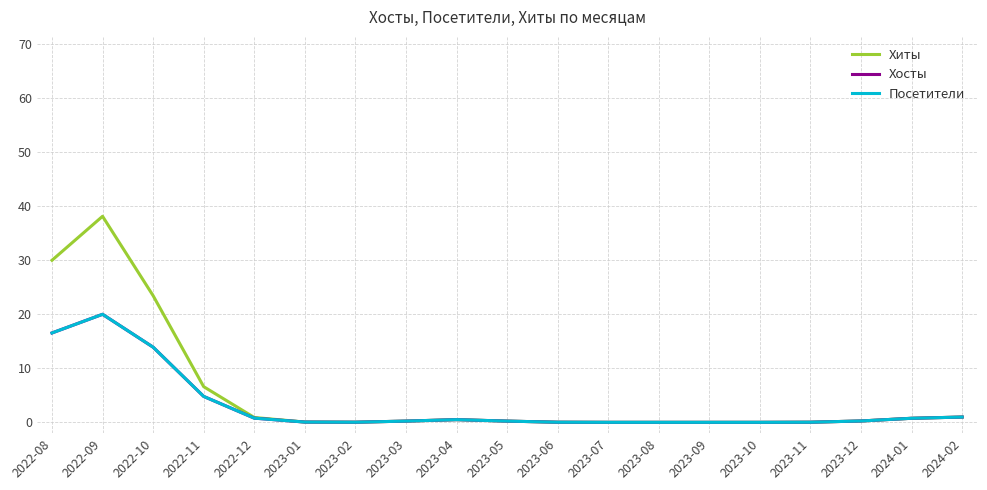

True or false: Хосты and Посетители intersect in this chart.

False